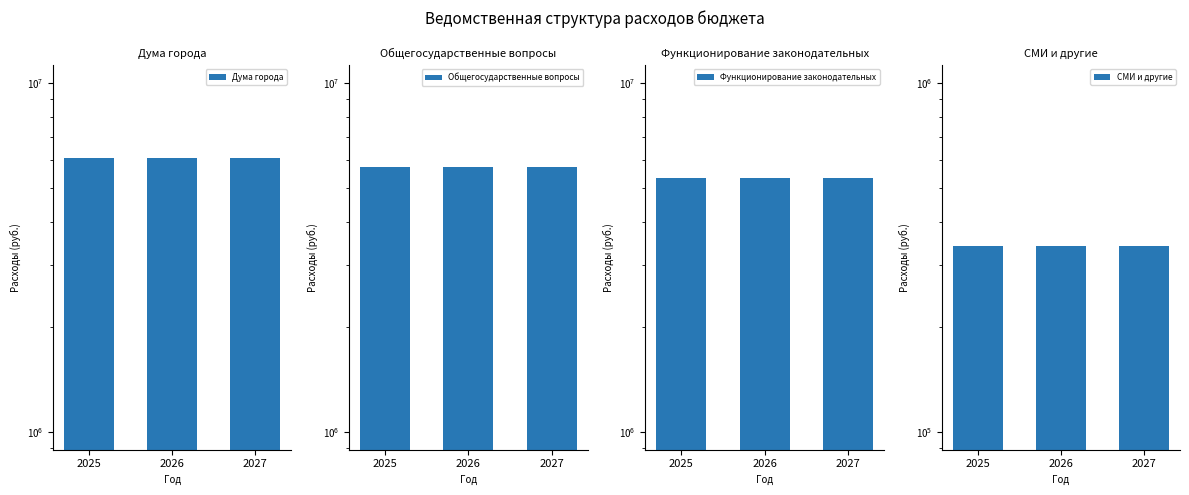

At how many categories does at least one series exceed 2417163?

3